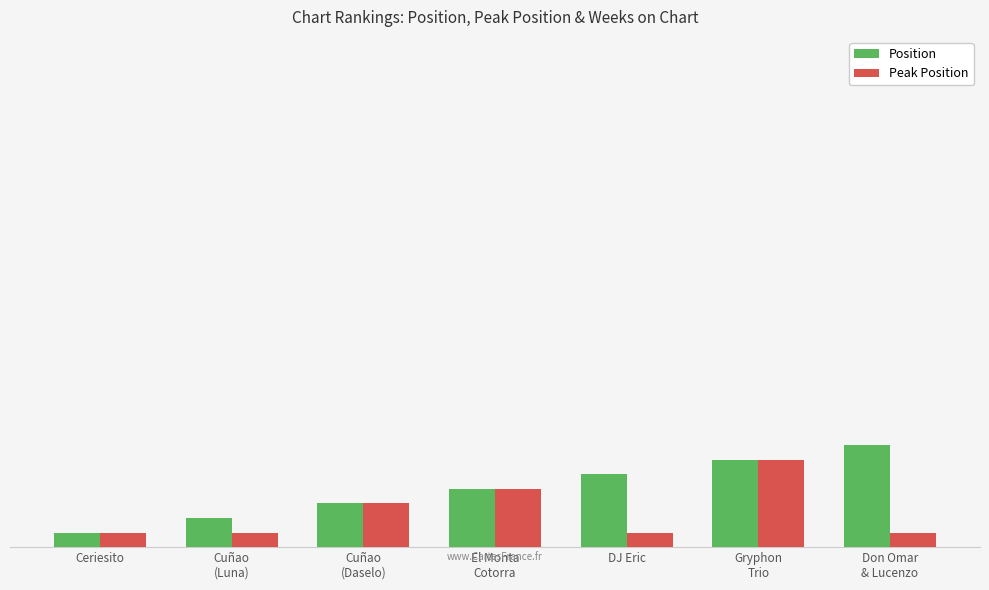

Is it true that Position equals 11 at Don Omar
& Lucenzo?

False